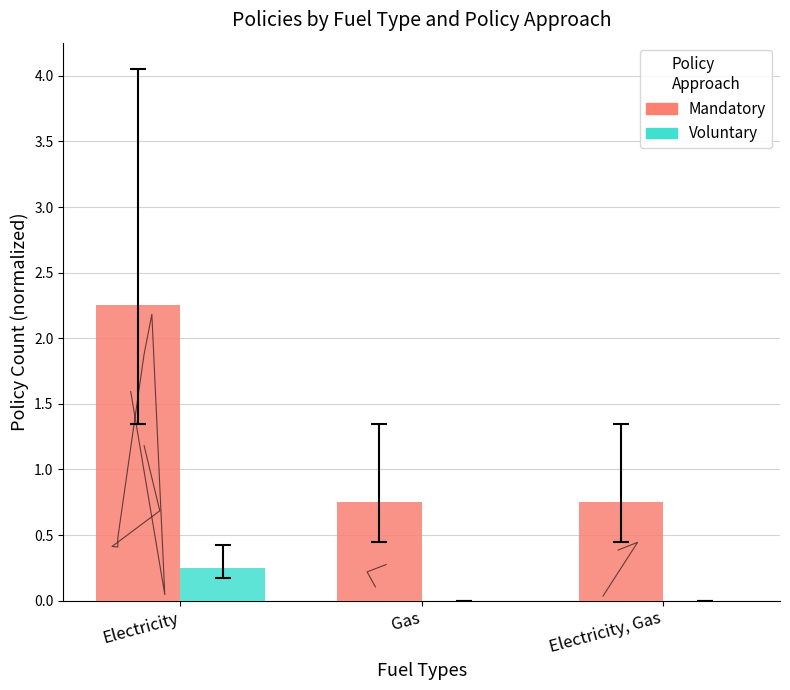

What is the label of the 3rd bar from the right?

Electricity